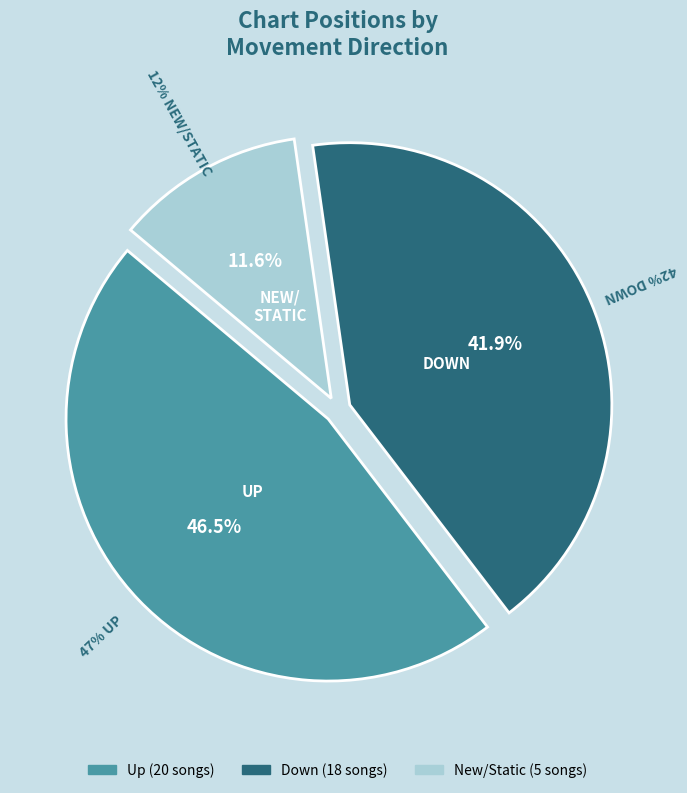

Count the number of slices in the pie.

3